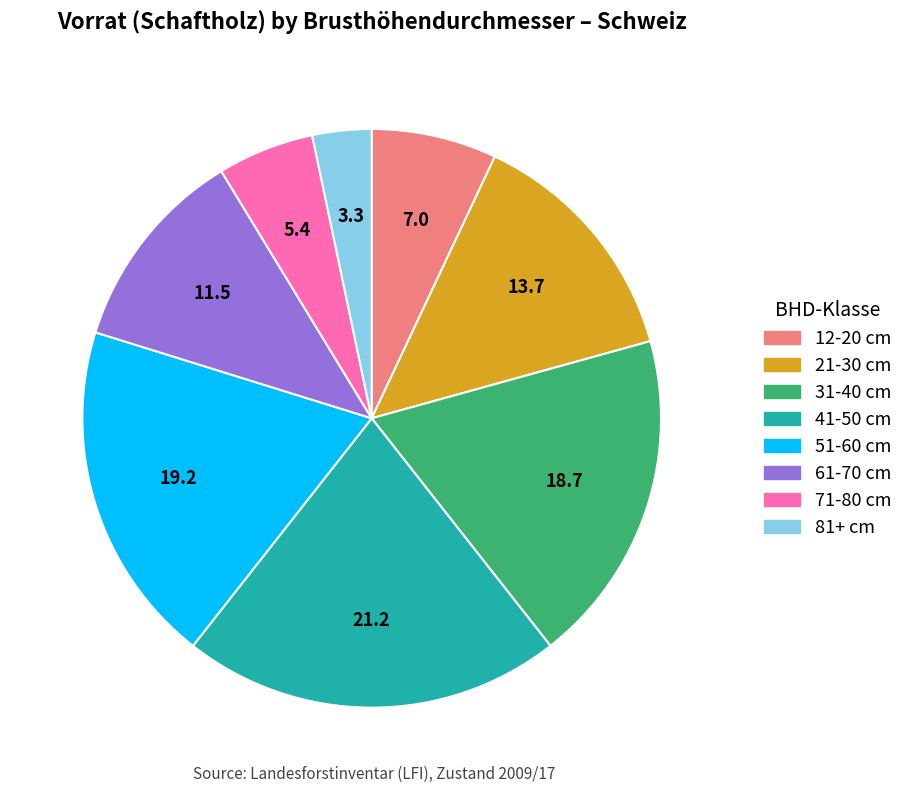

Is the sum of 71-80 cm and 41-50 cm greater than half?

No